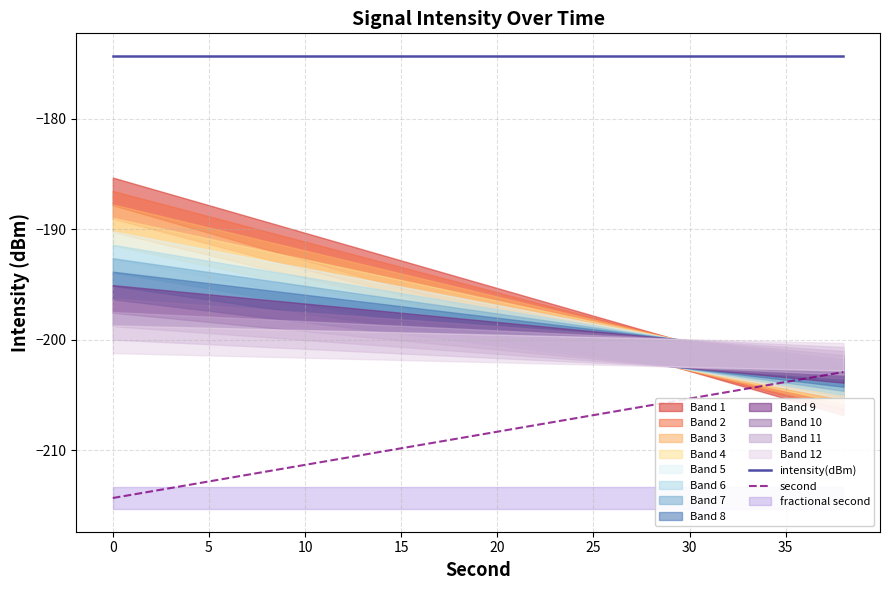

How many data points does each series have?

20